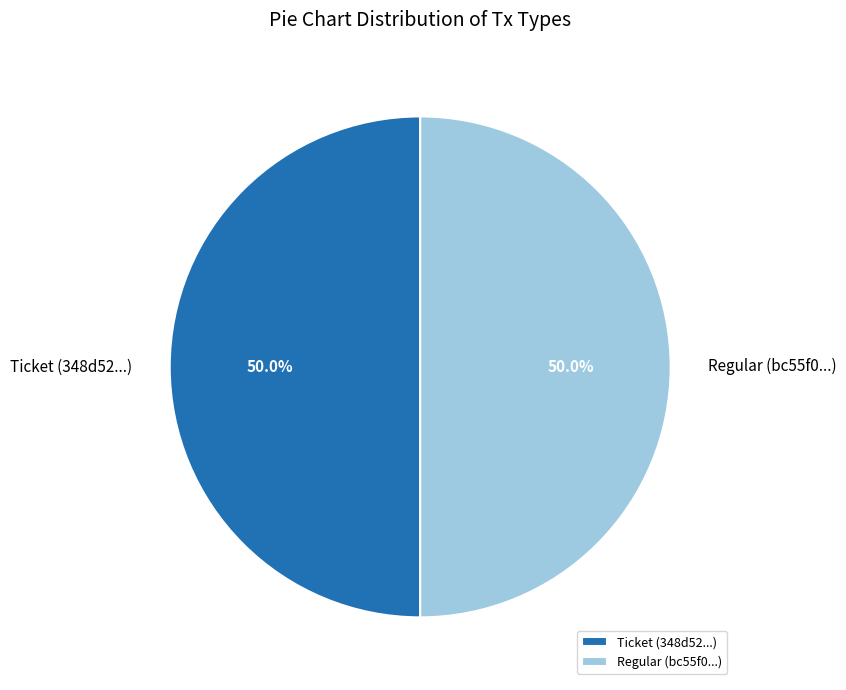

The Ticket slice represents 1% of the pie. True or false?

False